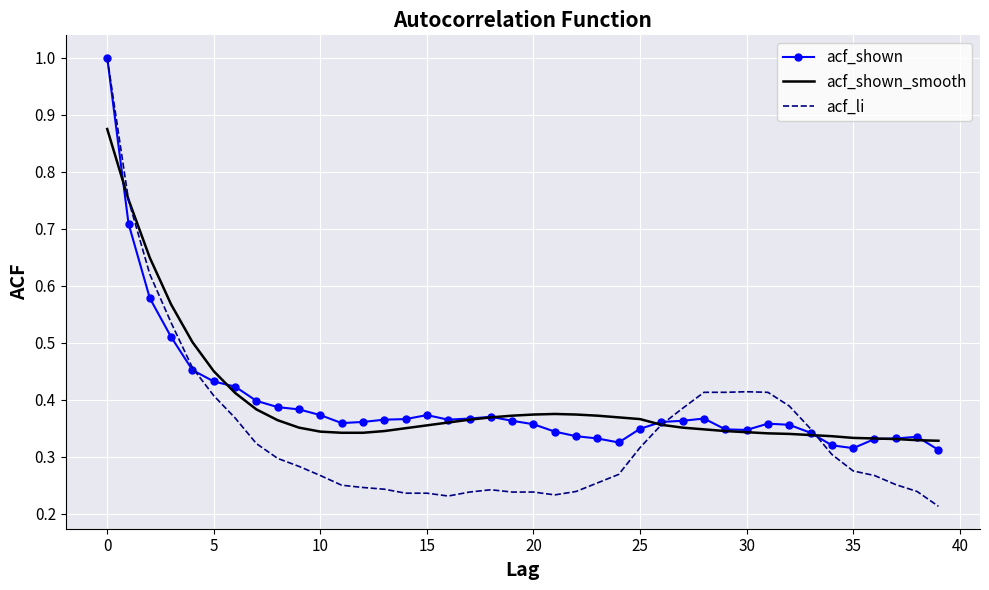

Which series has the widest spread of values?

acf_li